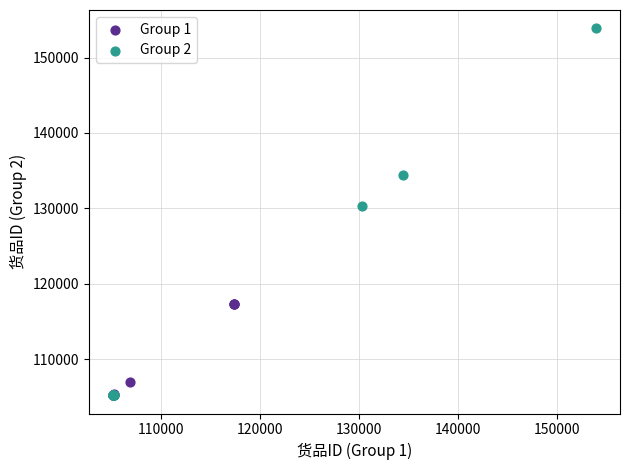

Which series has the widest spread of Y values?

Group 2